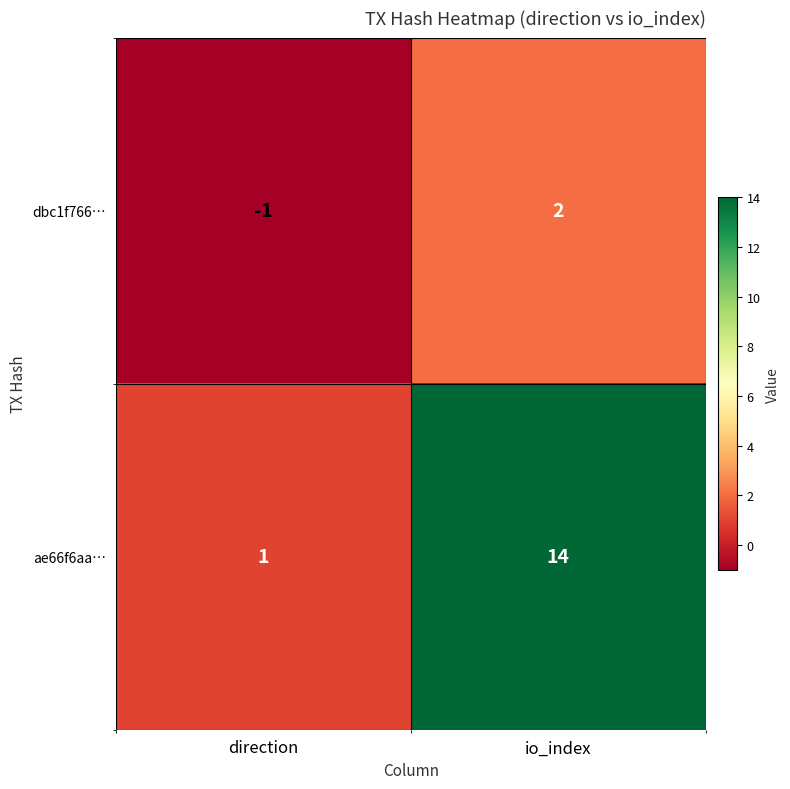

Which series changed the most between direction and io_index?

ae66f6aa…